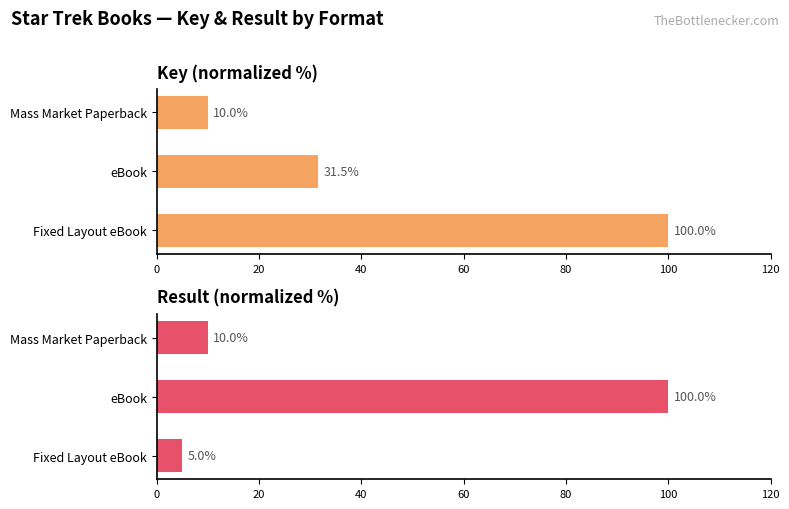

What are all the series names shown in the legend?

Key, Result